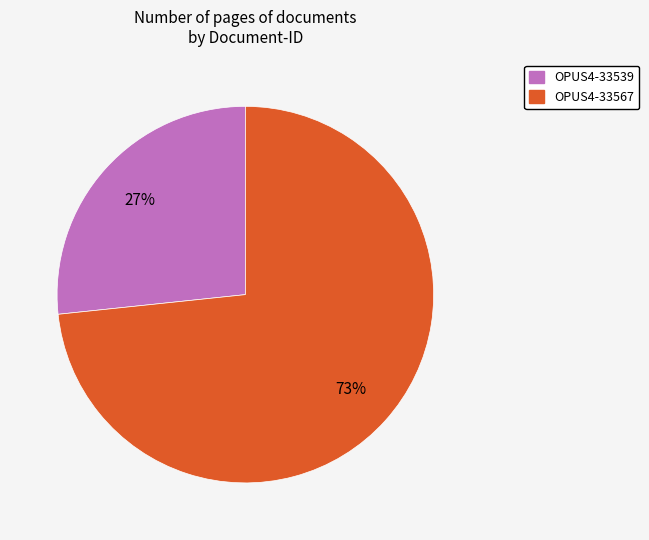

What percentage is the OPUS4-33567 slice, to the nearest percent?

73%